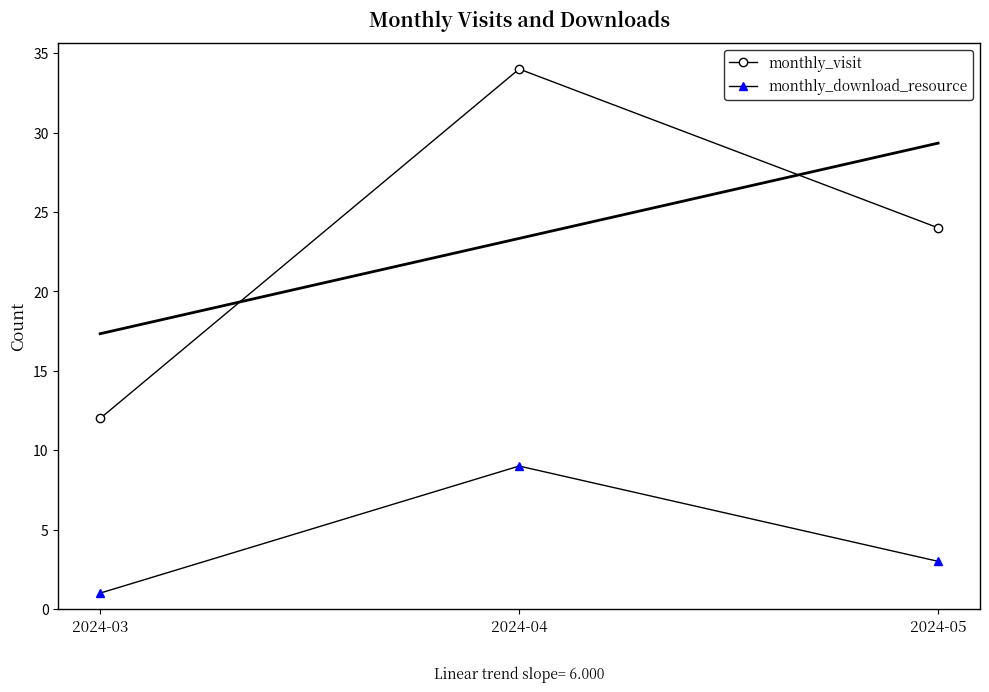

List the series in order of their overall mean, lowest first.

monthly_download_resource, monthly_visit